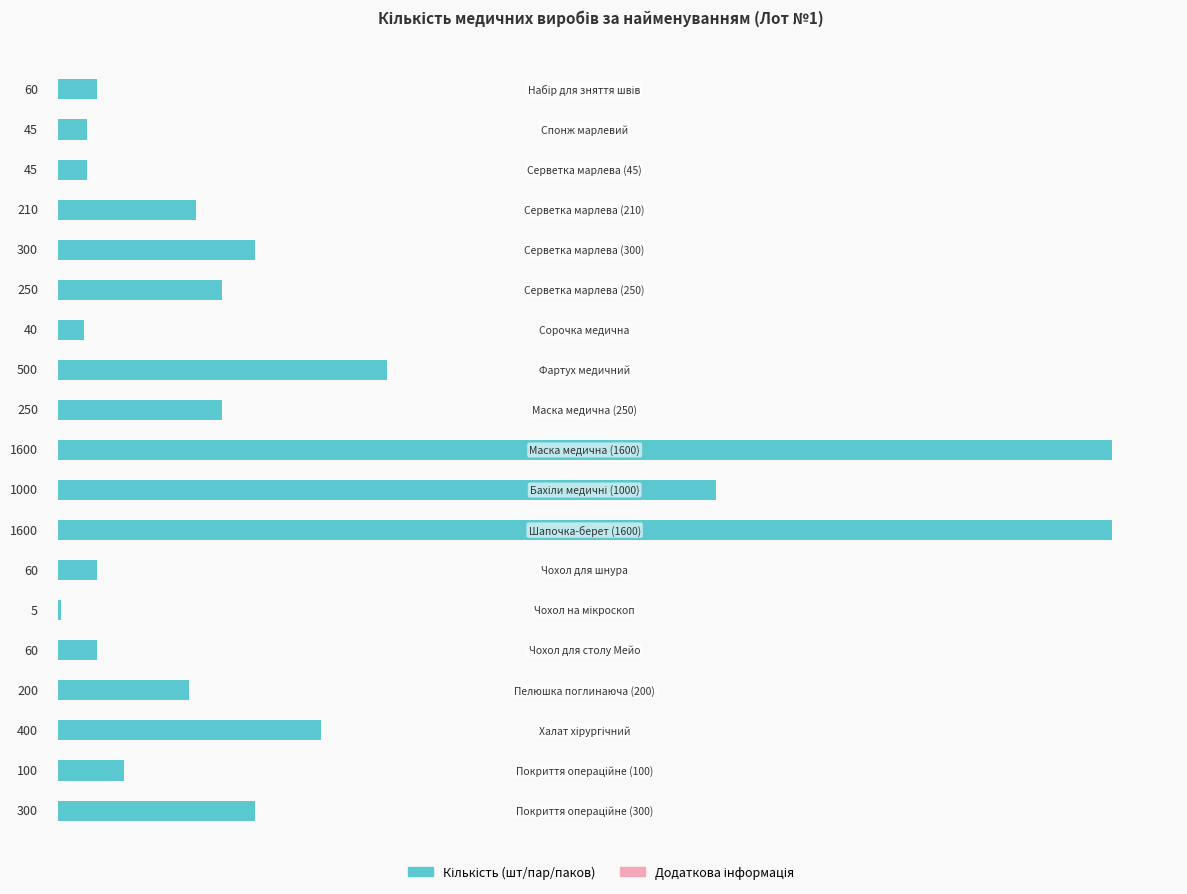

What is the maximum value shown in the chart?

1600